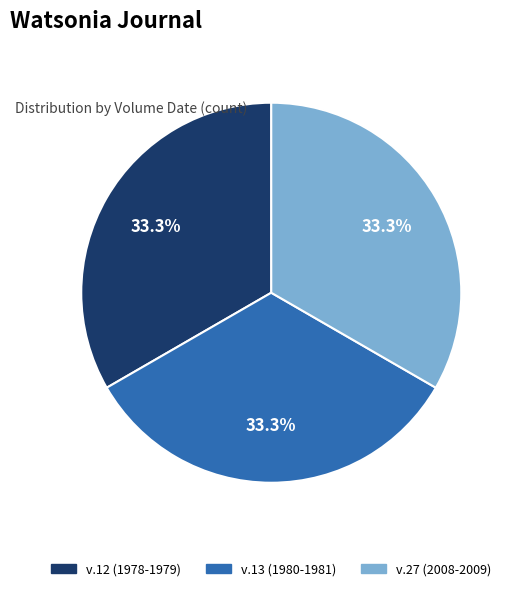

Is v.27 (2008-2009) the majority of the pie?

No